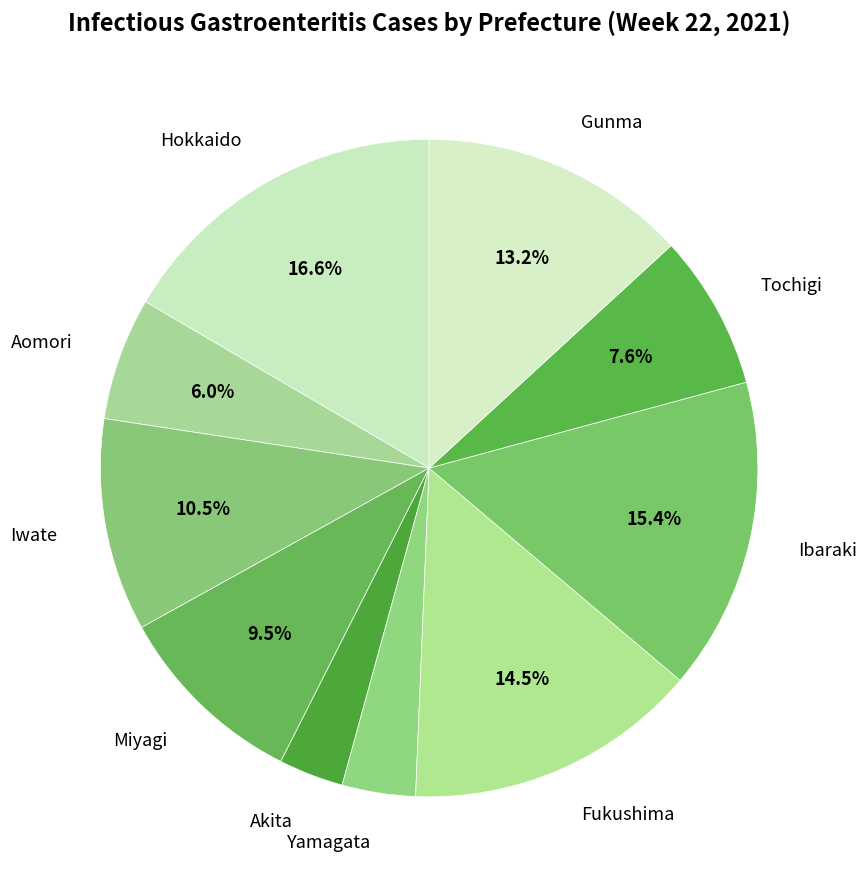

Is it true that Fukushima is 6% of the pie?

False